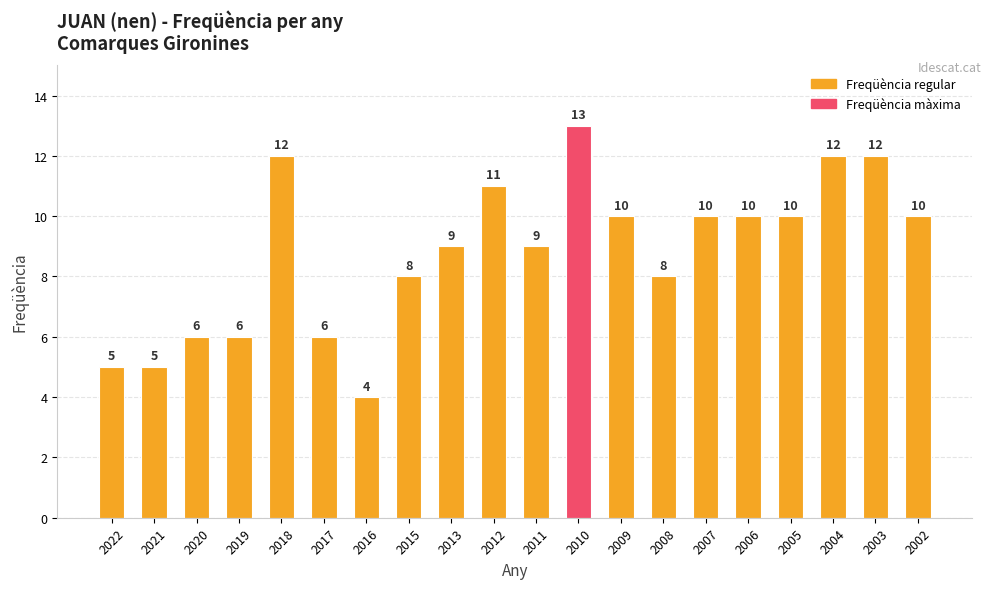

What is the value of the 20th bar from the left?

10